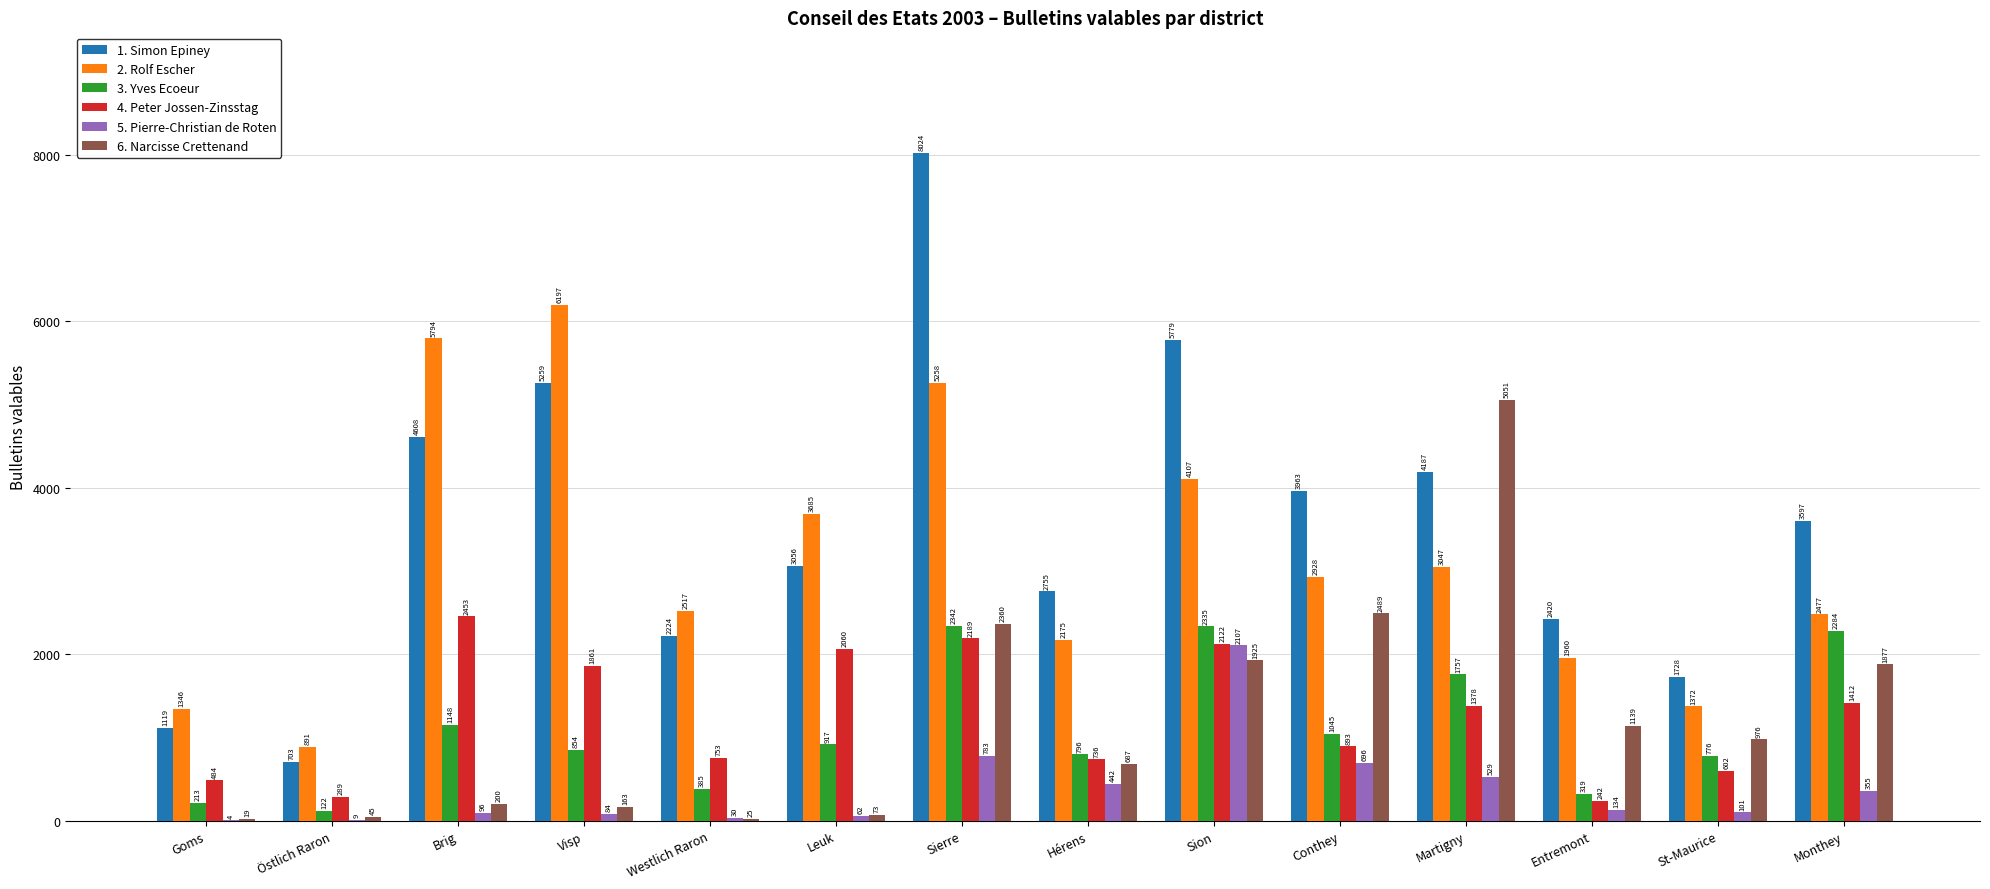

The 5. Pierre-Christian de Roten series shows 84 at Visp. True or false?

True